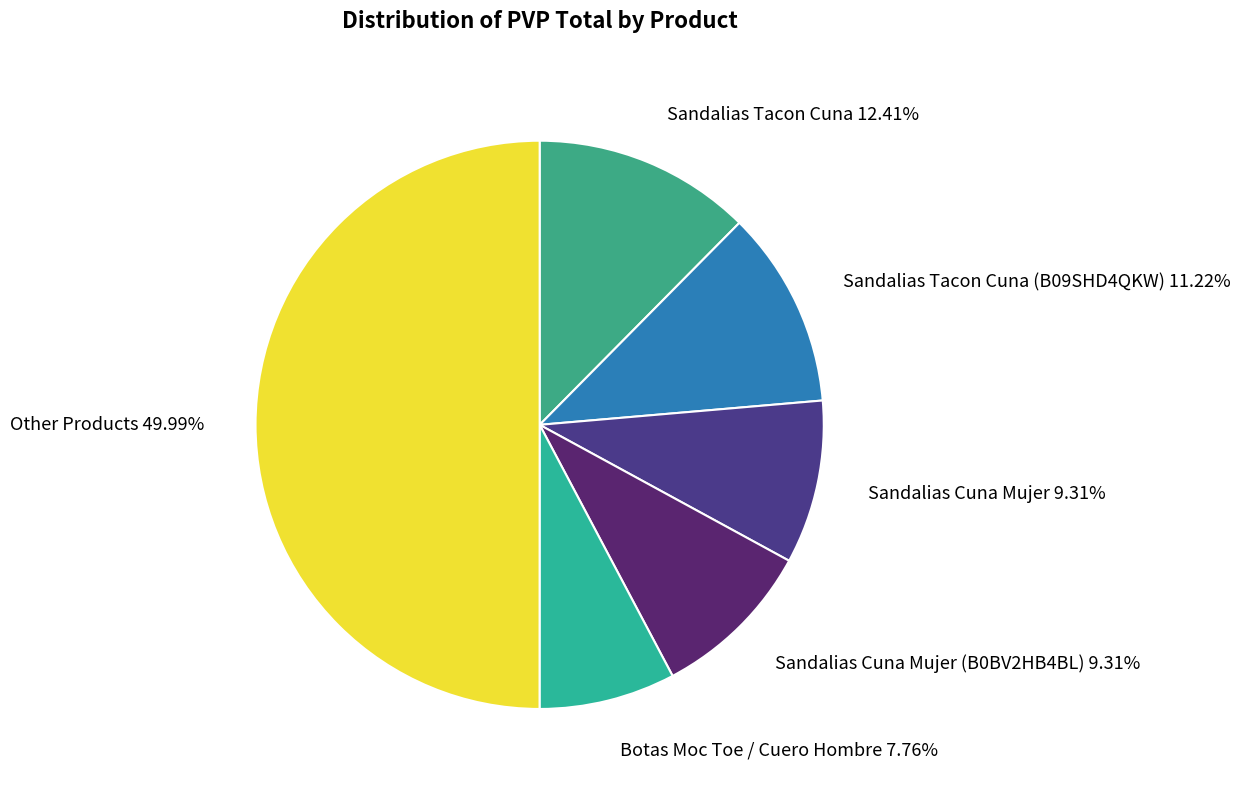

Do Sandalias Cuna Mujer (B0BV2HB4BL) 9.31% and Other Products 49.99% together represent more than half of the pie?

Yes